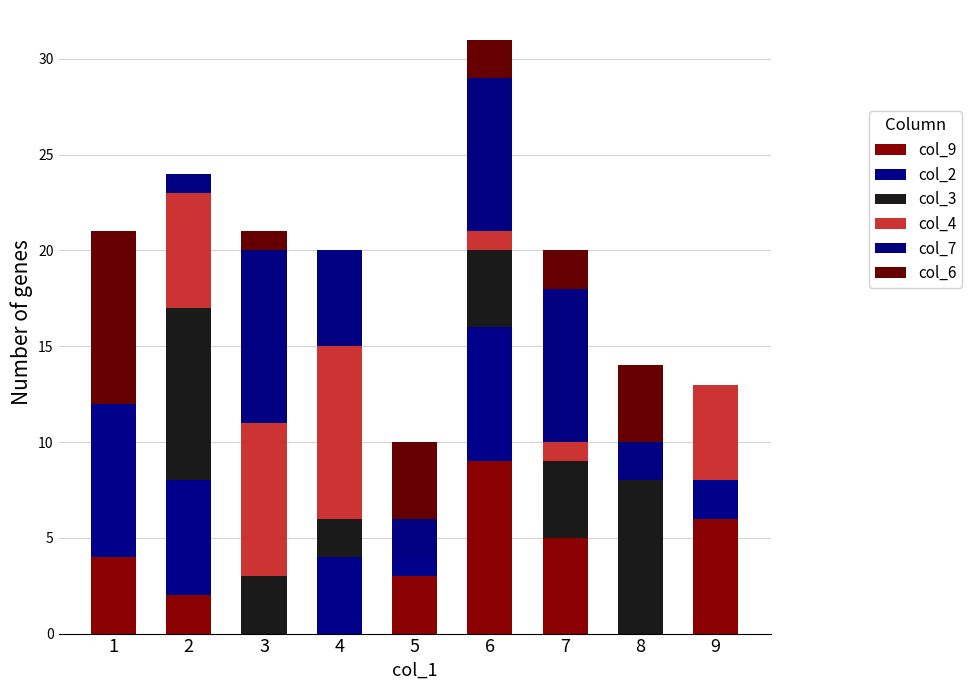

How many distinct data groups are displayed?

6